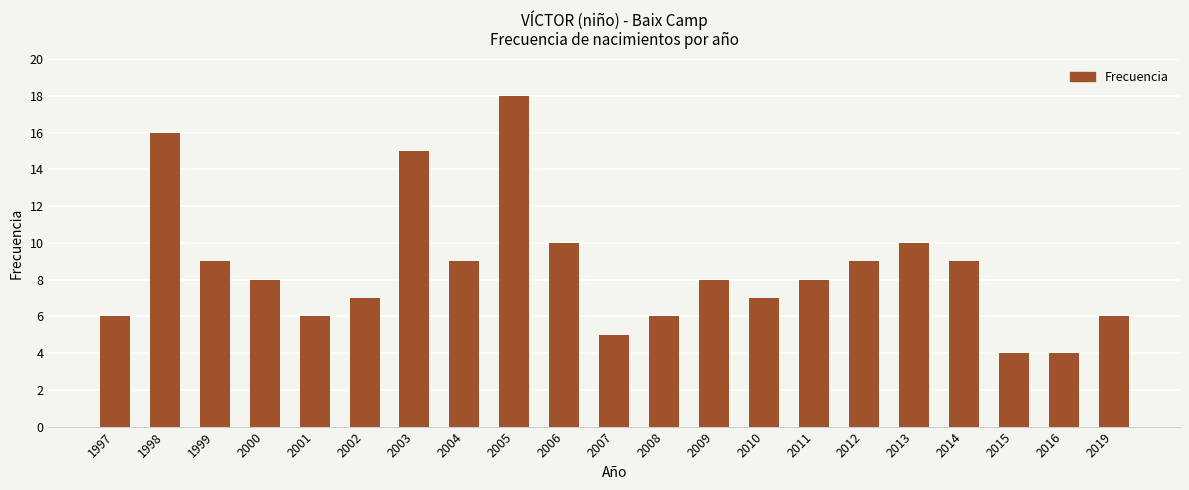

Reading left to right, what are all the values shown in this chart?

1997=6	1998=16	1999=9	2000=8	2001=6	2002=7	2003=15	2004=9	2005=18	2006=10	2007=5	2008=6	2009=8	2010=7	2011=8	2012=9	2013=10	2014=9	2015=4	2016=4	2019=6